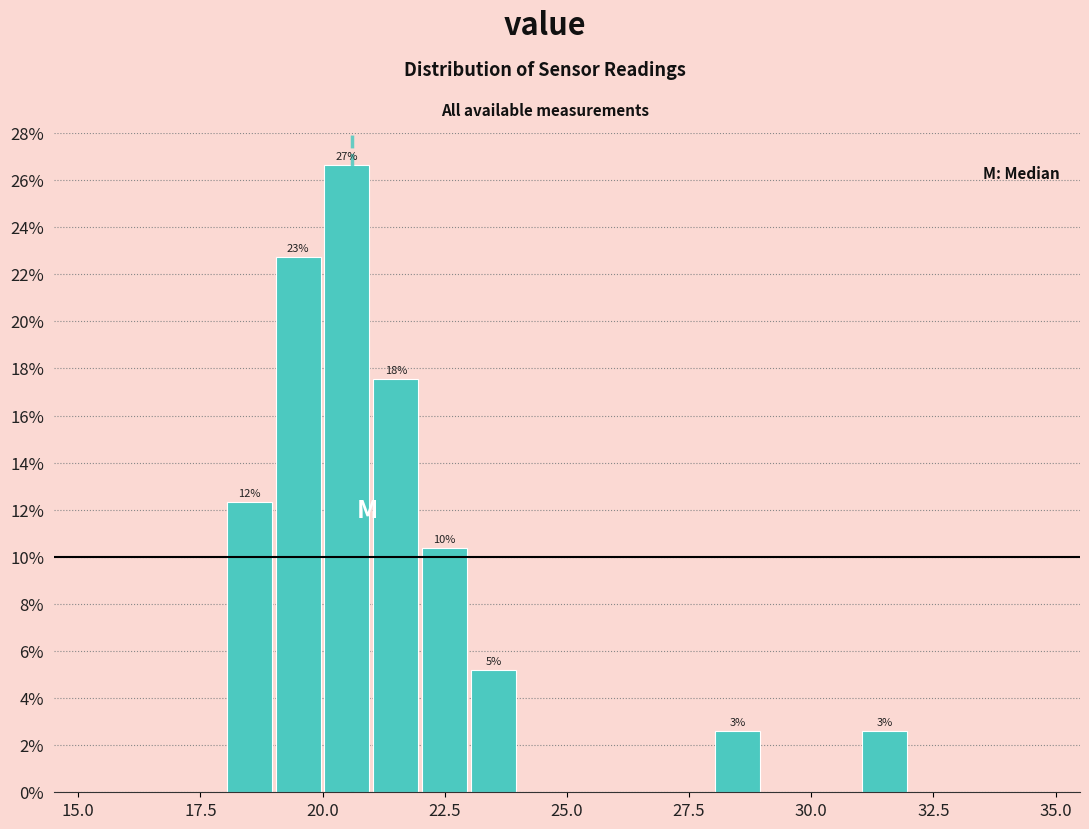

Around what value on the x-axis is the tallest bar? Give the approximate position of its centre, as read against the axis.

20.5